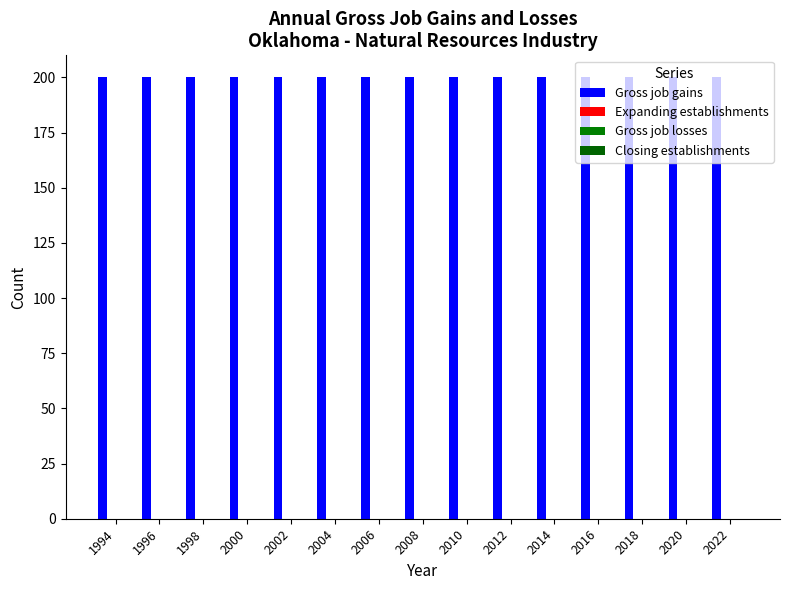

Reading left to right, list all the values displayed in this chart.

Gross job gains: 200	200	200	200	200	200	200	200	200	200	200	200	200	200	200
Expanding establishments: 0	0	0	0	0	0	0	0	0	0	0	0	0	0	0
Gross job losses: 0	0	0	0	0	0	0	0	0	0	0	0	0	0	0
Closing establishments: 0	0	0	0	0	0	0	0	0	0	0	0	0	0	0